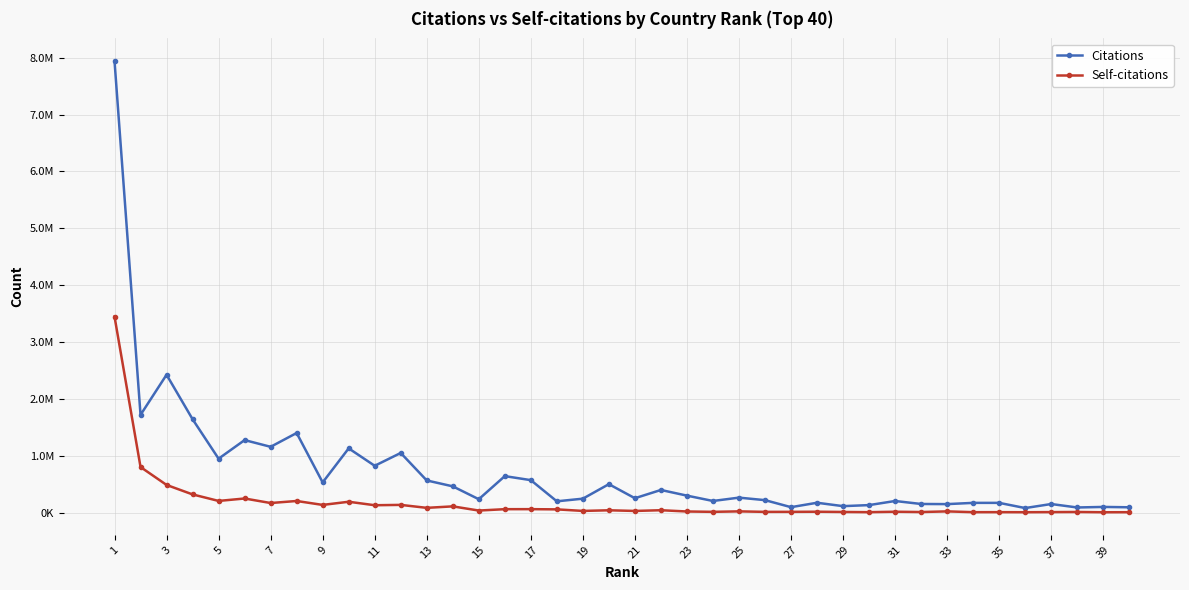

What are all the series names shown in the legend?

Citations, Self-citations